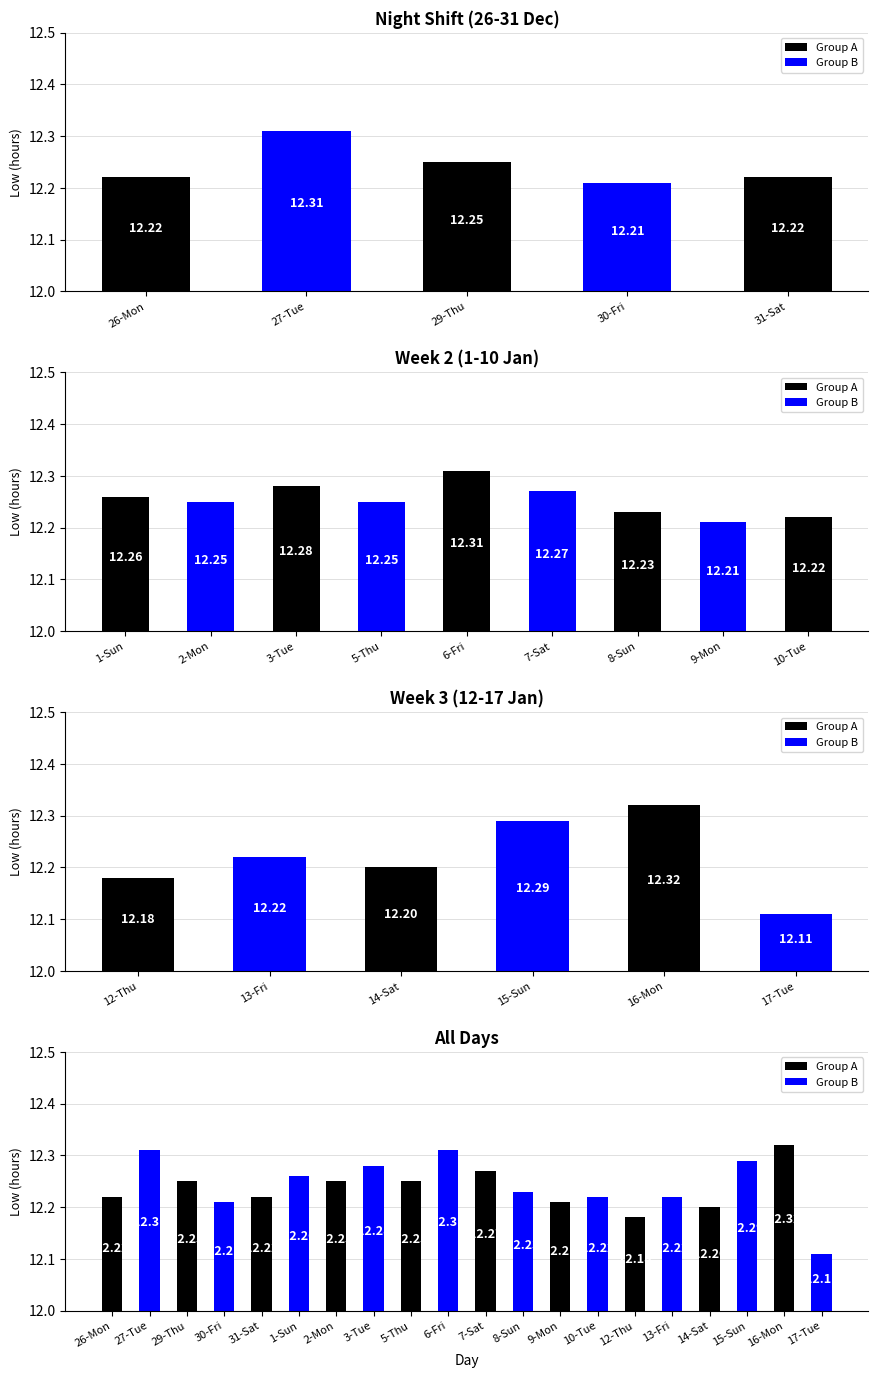

Approximately how many times larger is the value at 30-Fri compared to 6-Fri?

1.0